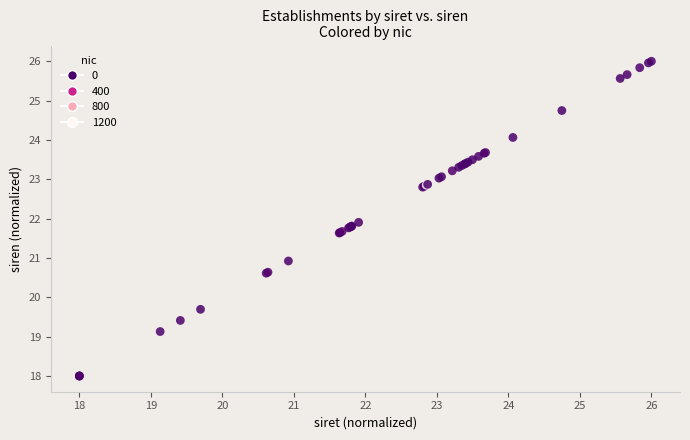

What Y value in the scatter plot is closest to 22?

21.9